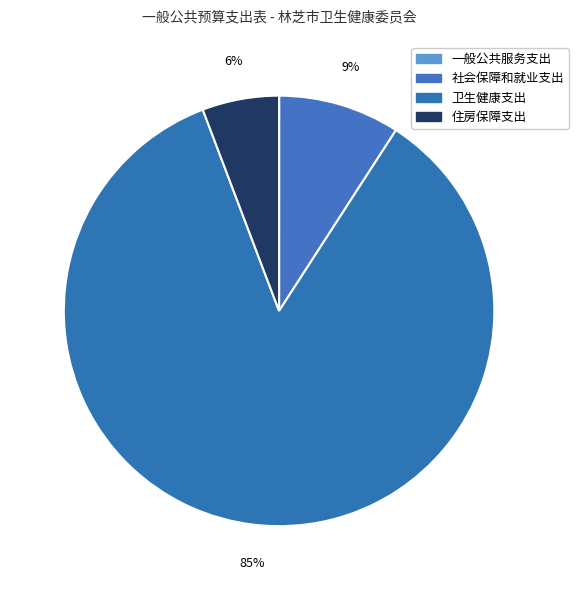

Is there any slice that represents more than half of the pie?

Yes